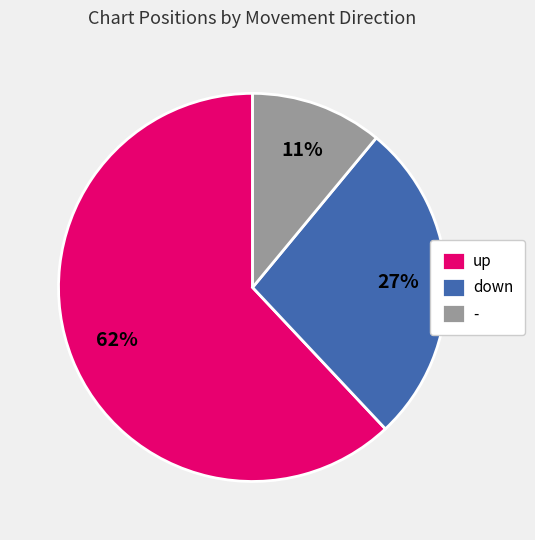

Count the number of slices in the pie.

3